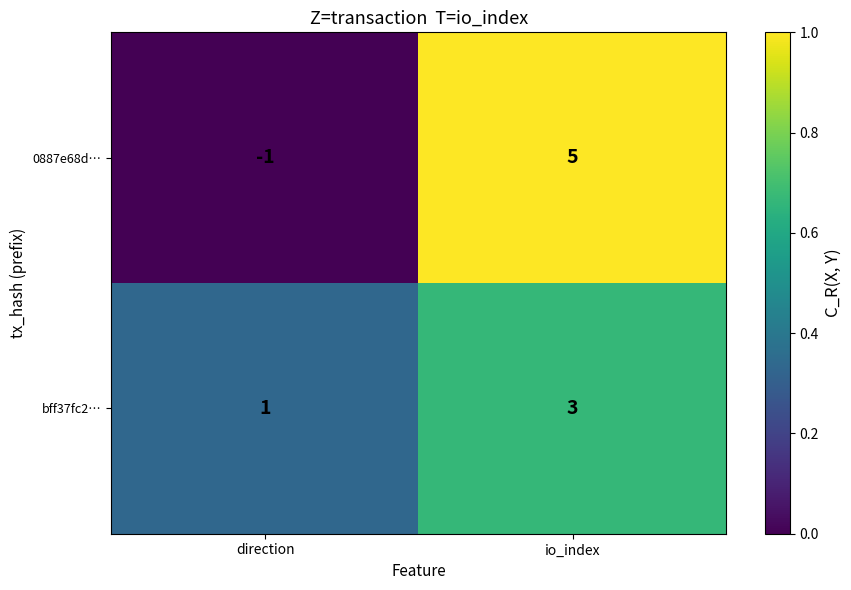

What is the difference between the highest and lowest values at io_index?

2